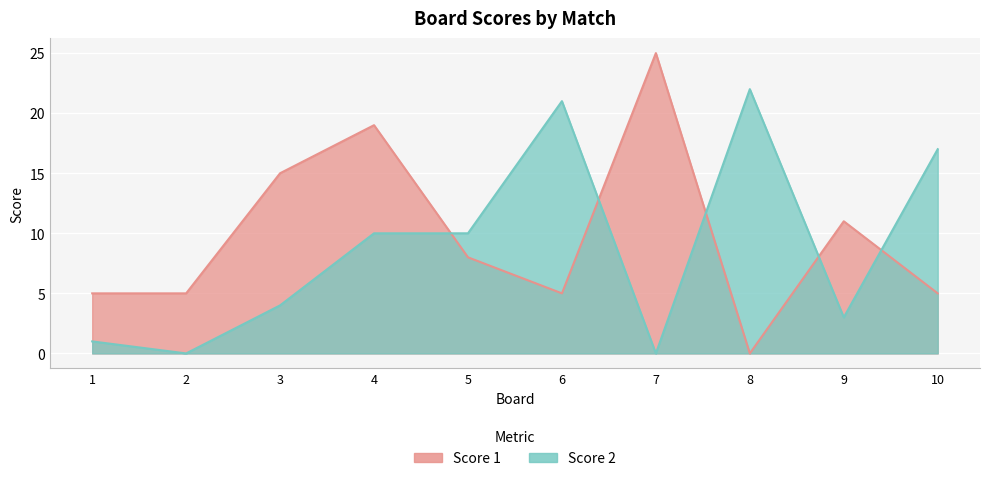

What is the difference between the maximum and second lowest values in the Score 2 series?

22